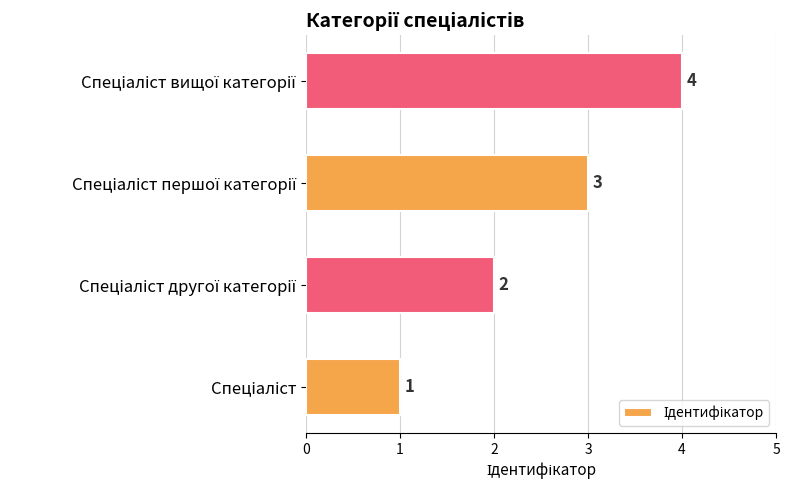

What is the greatest value displayed?

4